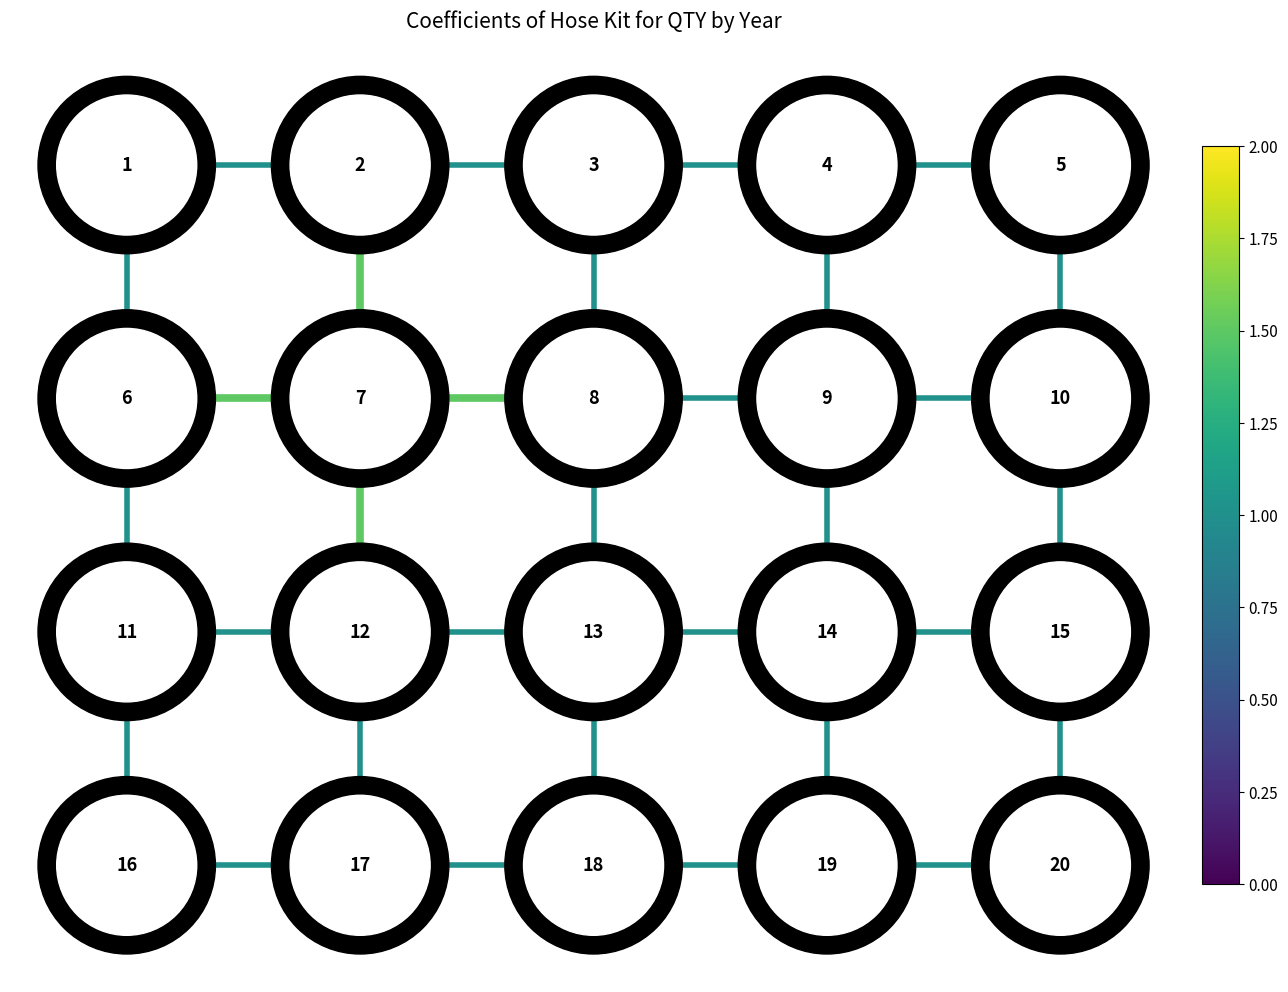

How many data points in edge_9_14 are less than 2?

1